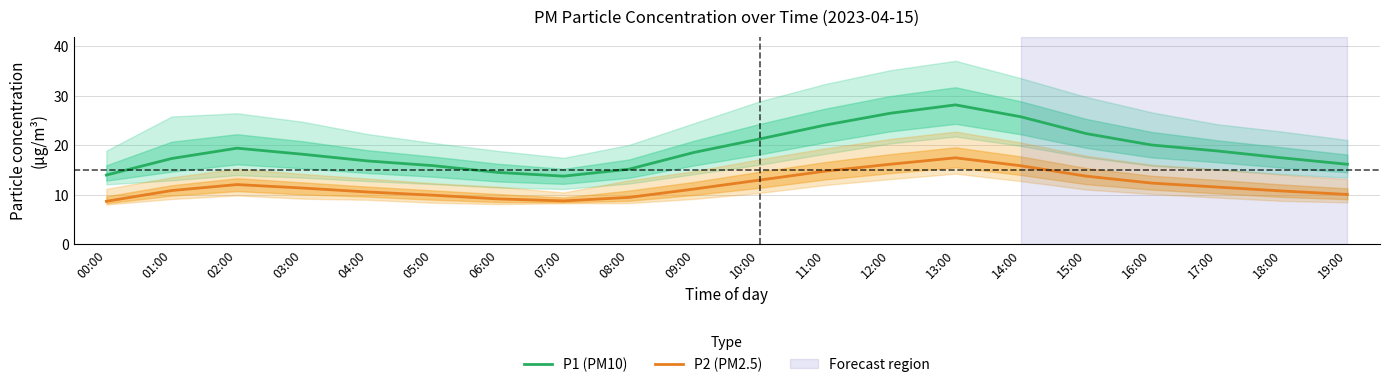

Reading left to right, extract all data points from this chart.

P1 (PM10): 14.0	17.4	19.4	18.2	16.9	15.9	14.6	13.8	15.2	18.6	21.3	24.1	26.5	28.2	25.8	22.4	20.1	18.9	17.5	16.2
P2 (PM2.5): 8.7	10.9	12.1	11.4	10.6	9.9	9.2	8.8	9.5	11.2	13.0	14.8	16.2	17.5	15.9	13.8	12.4	11.6	10.8	10.1